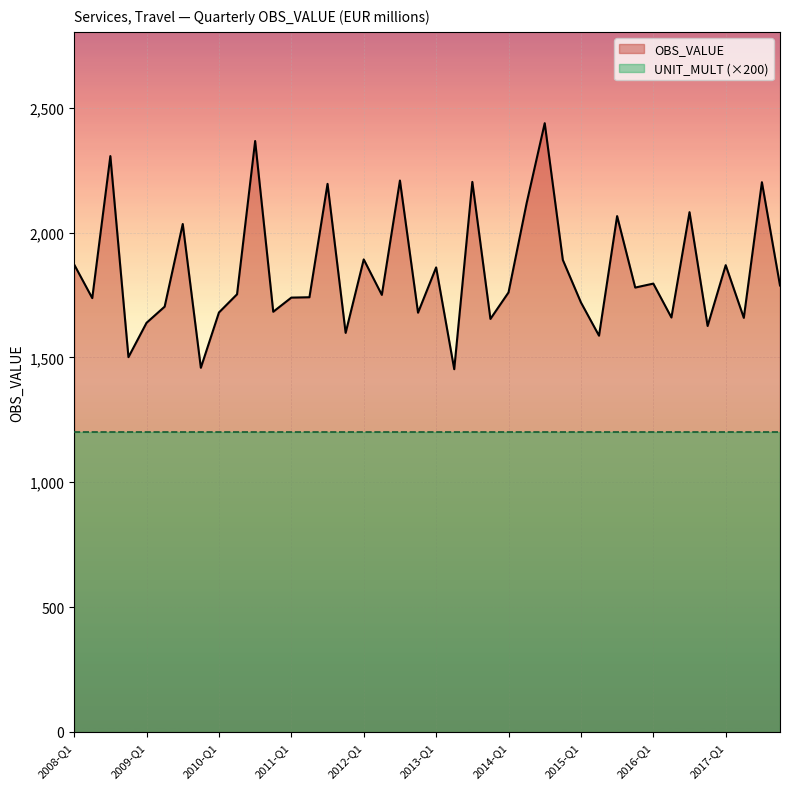

Between 2012-Q1 and 2014-Q3, which is larger?

2014-Q3